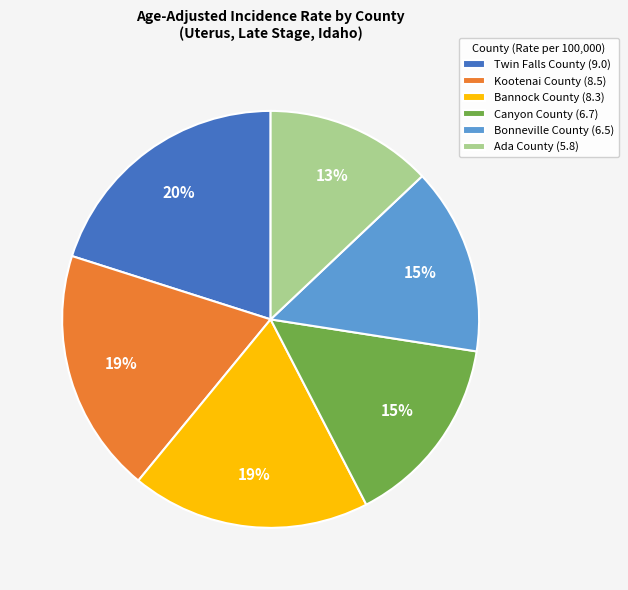

To the nearest percent, what percentage of the pie is Twin Falls County (9.0)?

20%